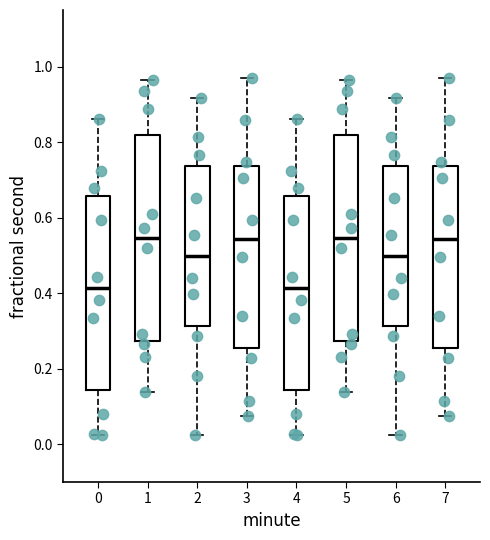

Where is the lower edge of the box at x = 3 on the y-axis? The values are not printed on the chart, so give them approximately, as read against the axis.

0.26